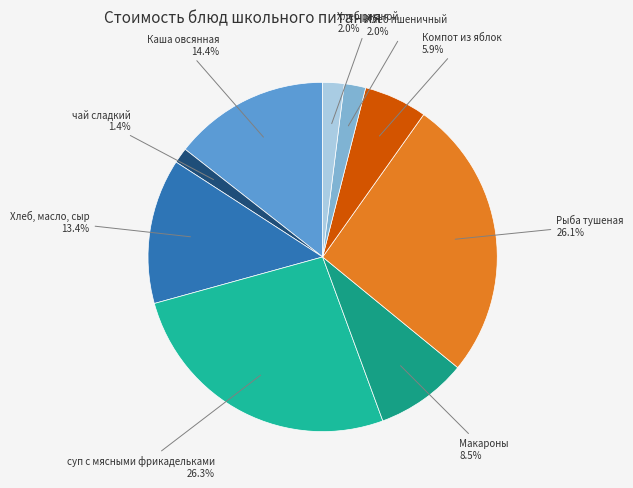

To the nearest percent, what portion does чай сладкий represent?

1%